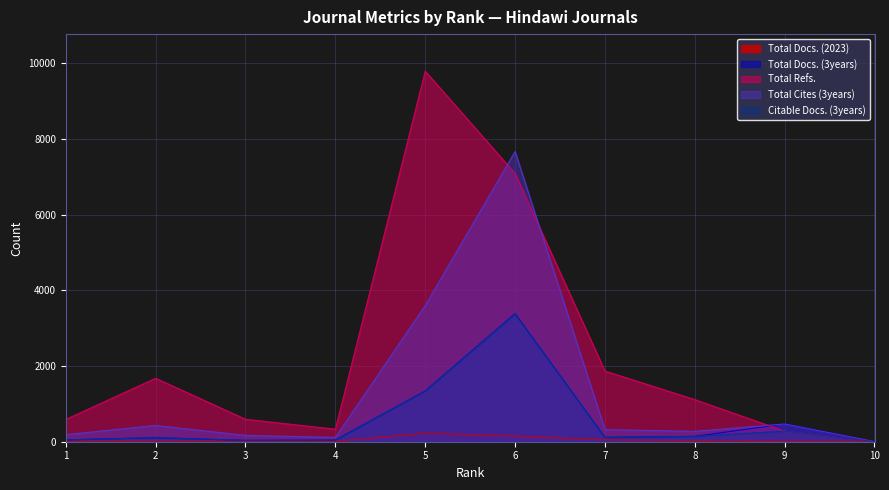

How many lines are shown in the chart?

5